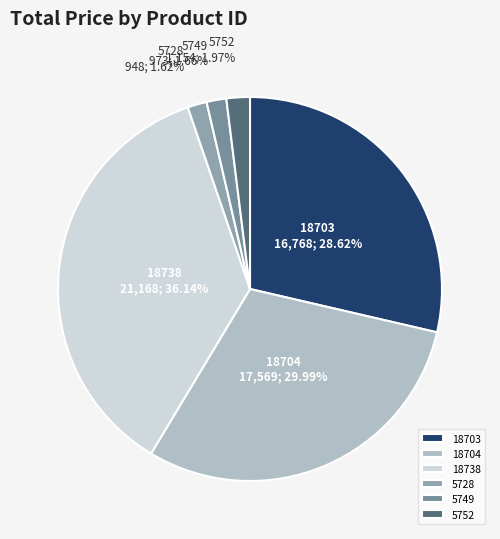

True or false: 18704 accounts for 30% of the total.

True